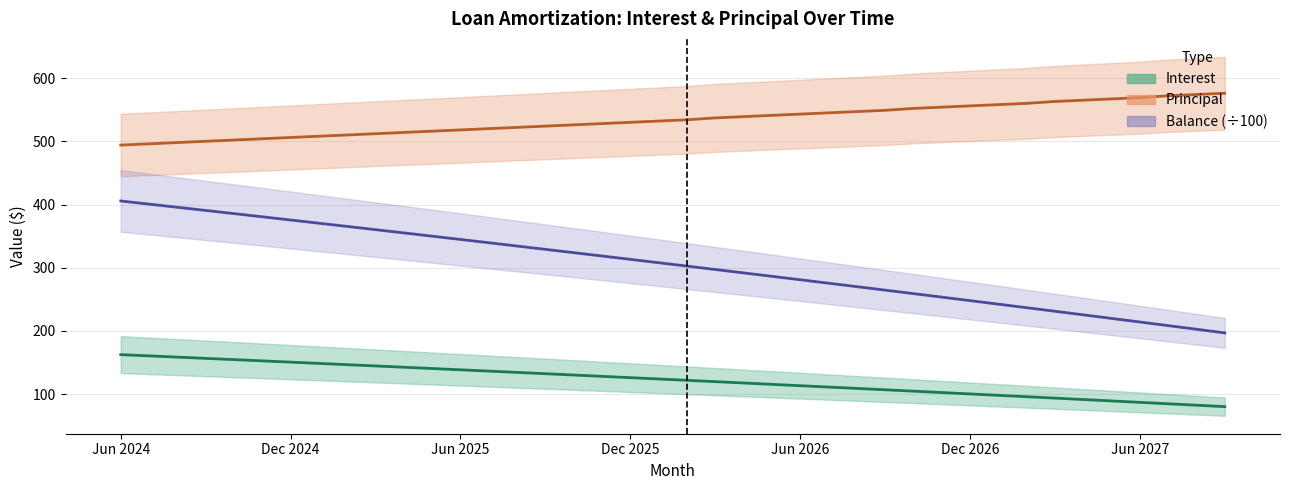

What is the difference between the maximum and minimum values in the Interest series?

82.3